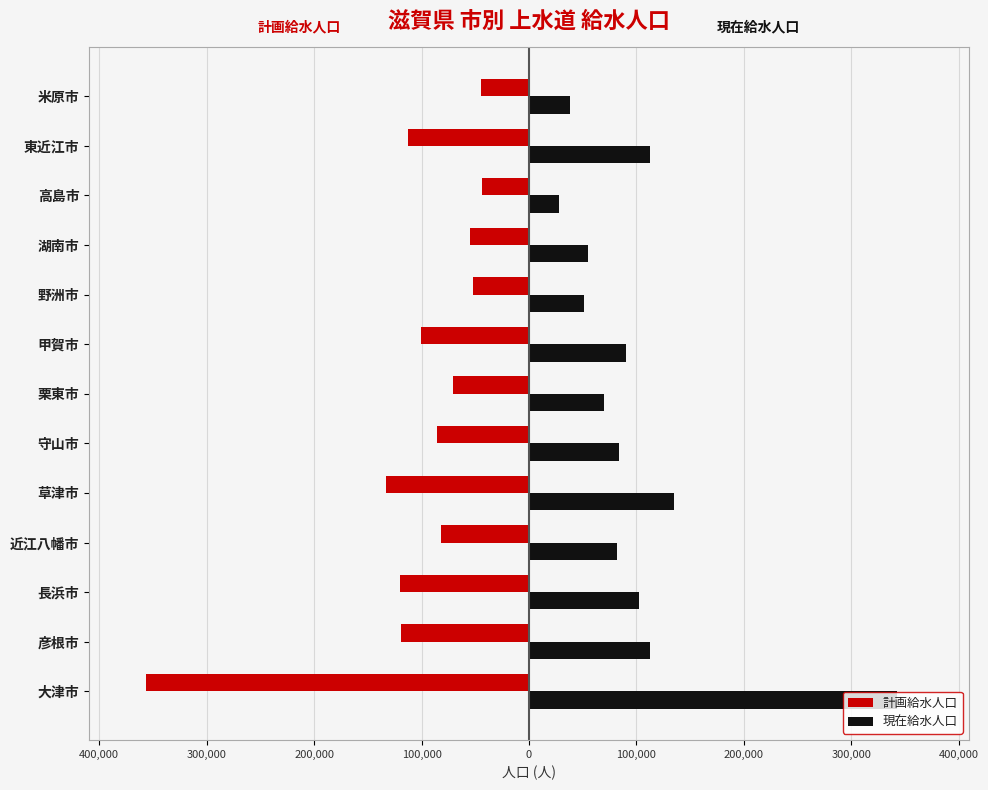

What is the difference between the maximum and minimum values in the 計画給水人口 series?

311900